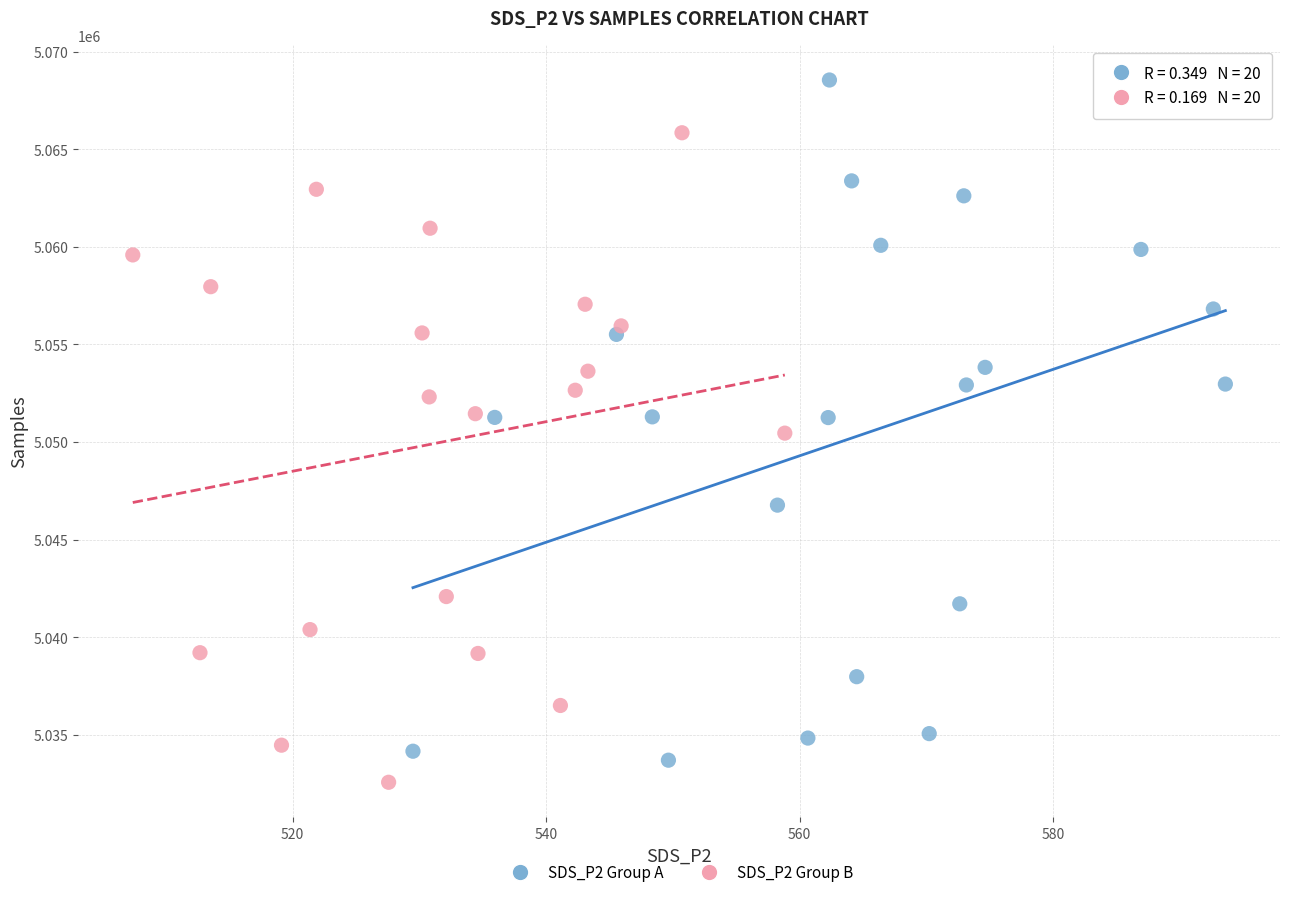

Which series contains the highest Y value?

SDS_P2 Group A